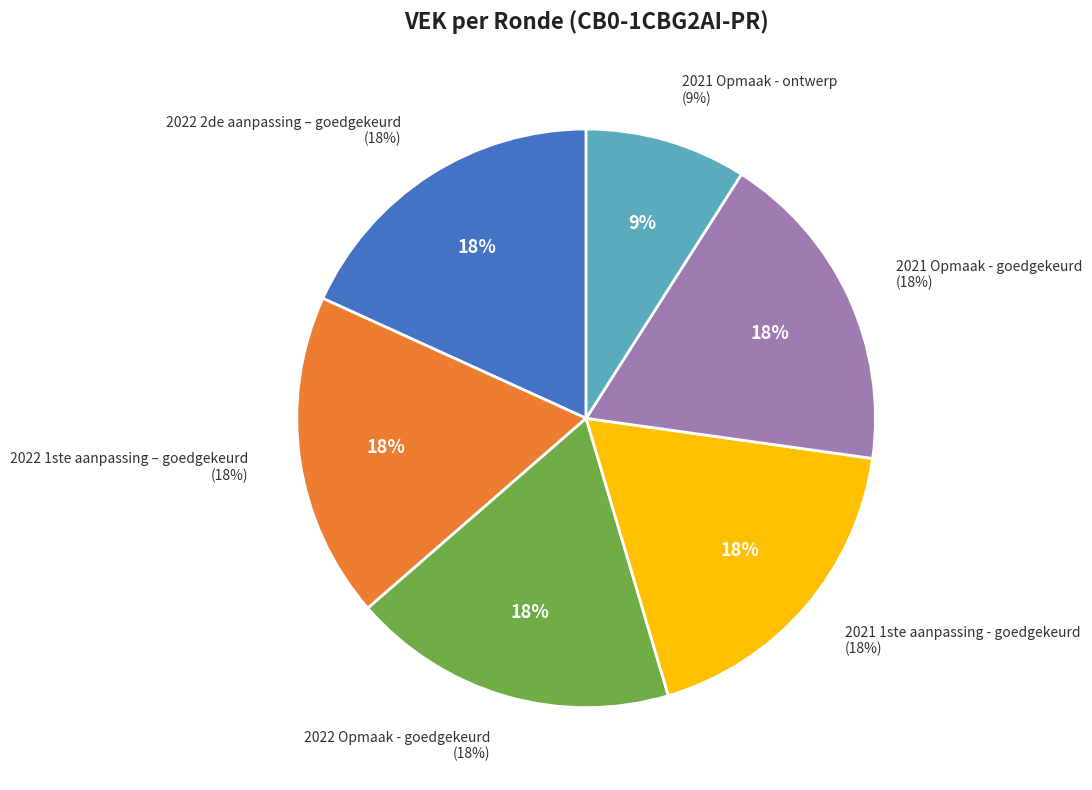

The 2021 Opmaak - ontwerp slice represents 23% of the pie. True or false?

False